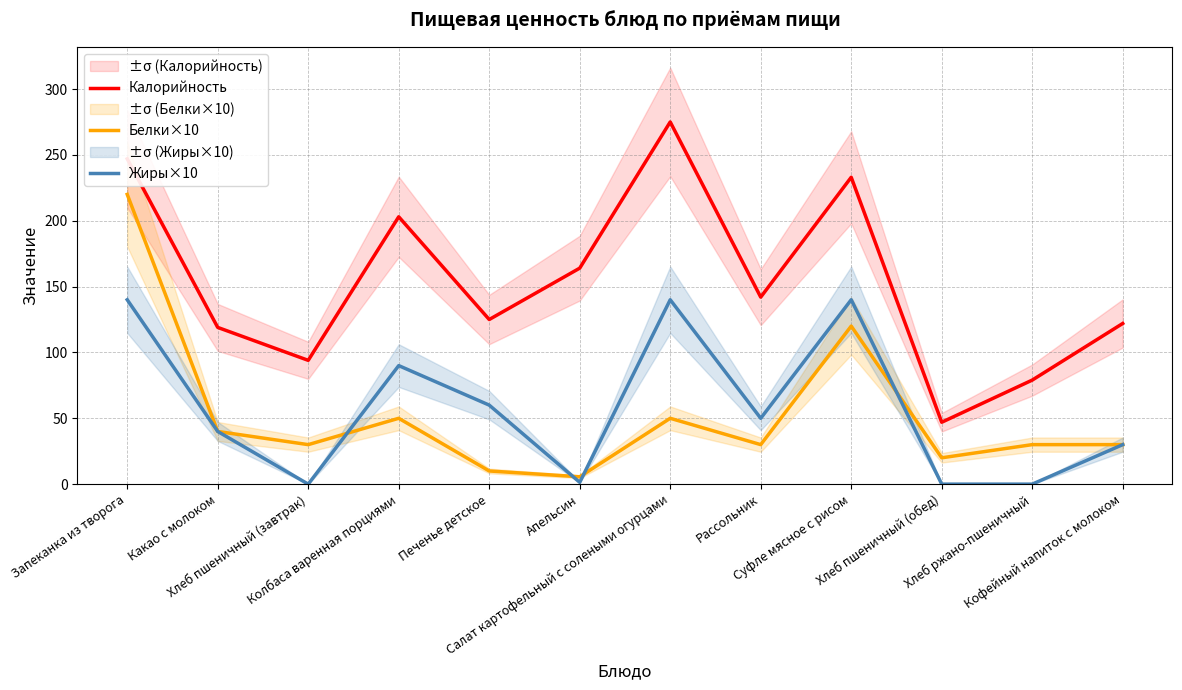

True or false: Калорийность has more than 1 points higher than both neighbors.

True